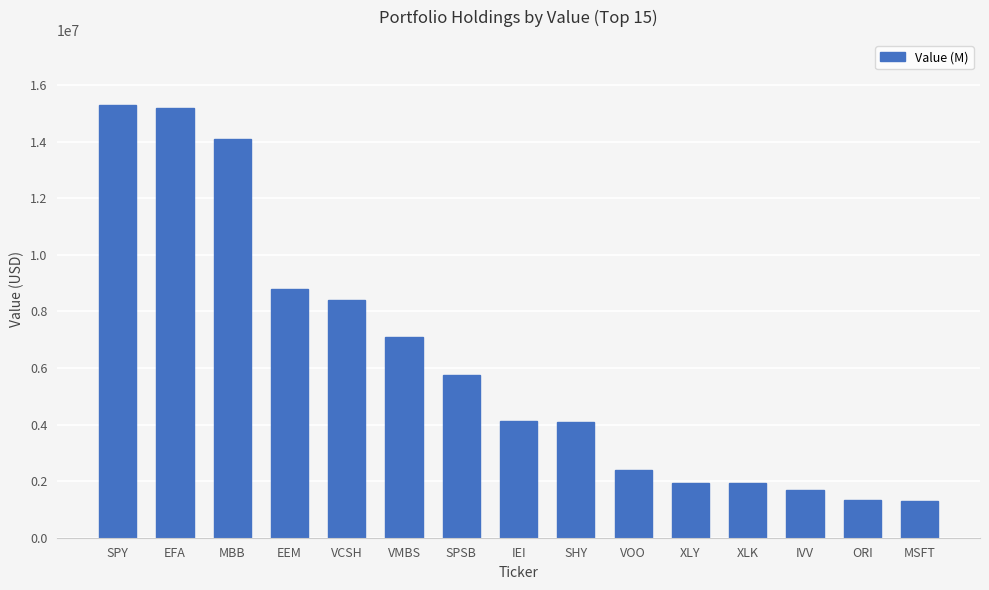

What is the difference between the values at VOO and VMBS?

4686000